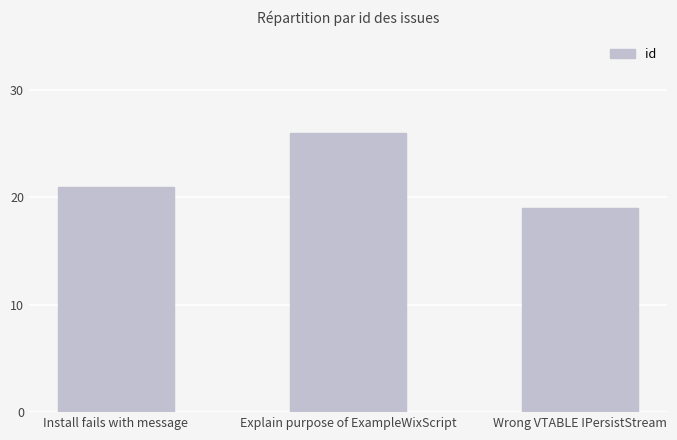

What is the difference between the maximum and minimum values?

7